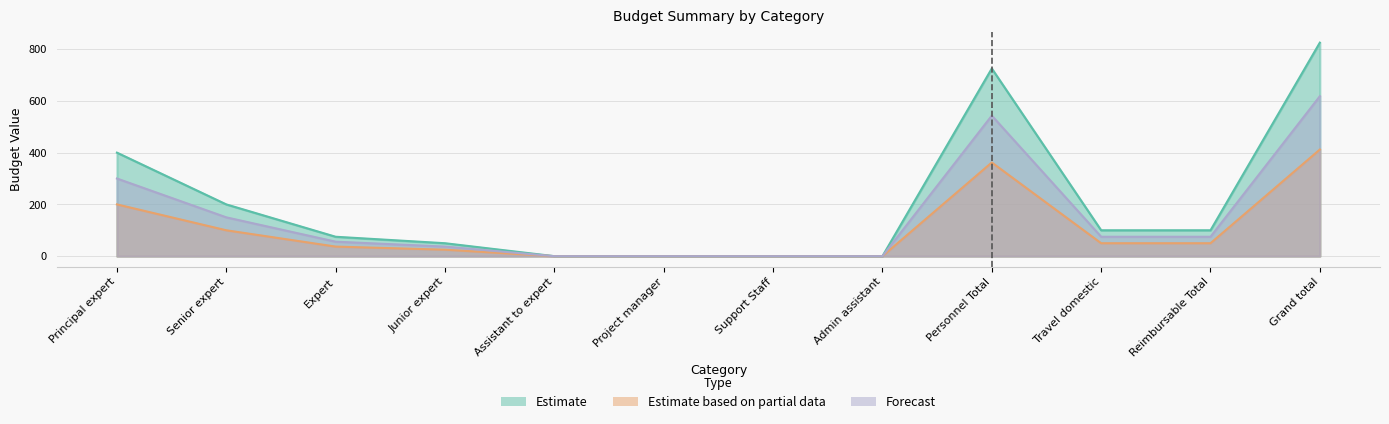

At which label is Forecast closest to 309?

Principal expert